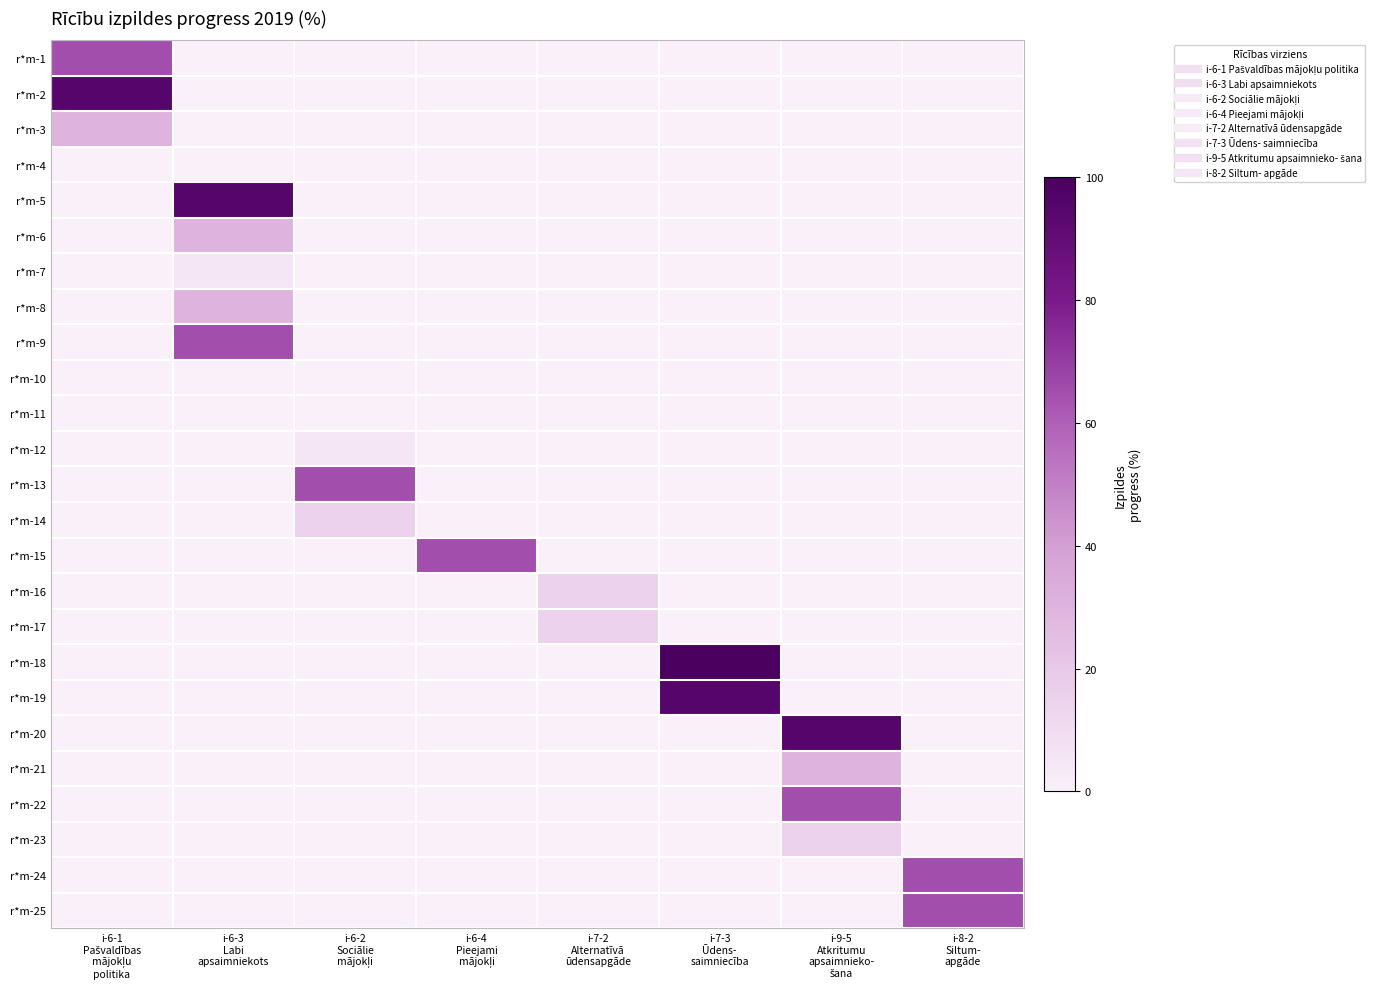

At how many categories does at least one series exceed 73?

4